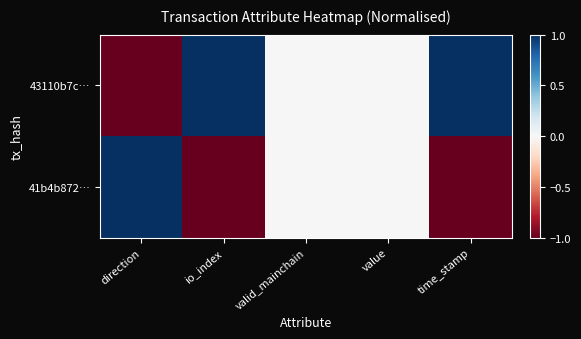

Which series has the largest range (max minus min)?

43110b7c…